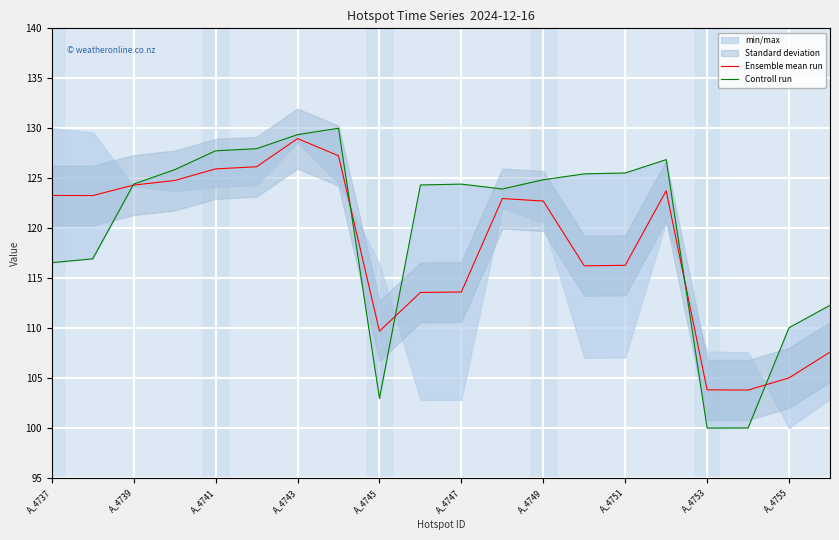

How many intersections are there between Ensemble mean run and Controll run?

5